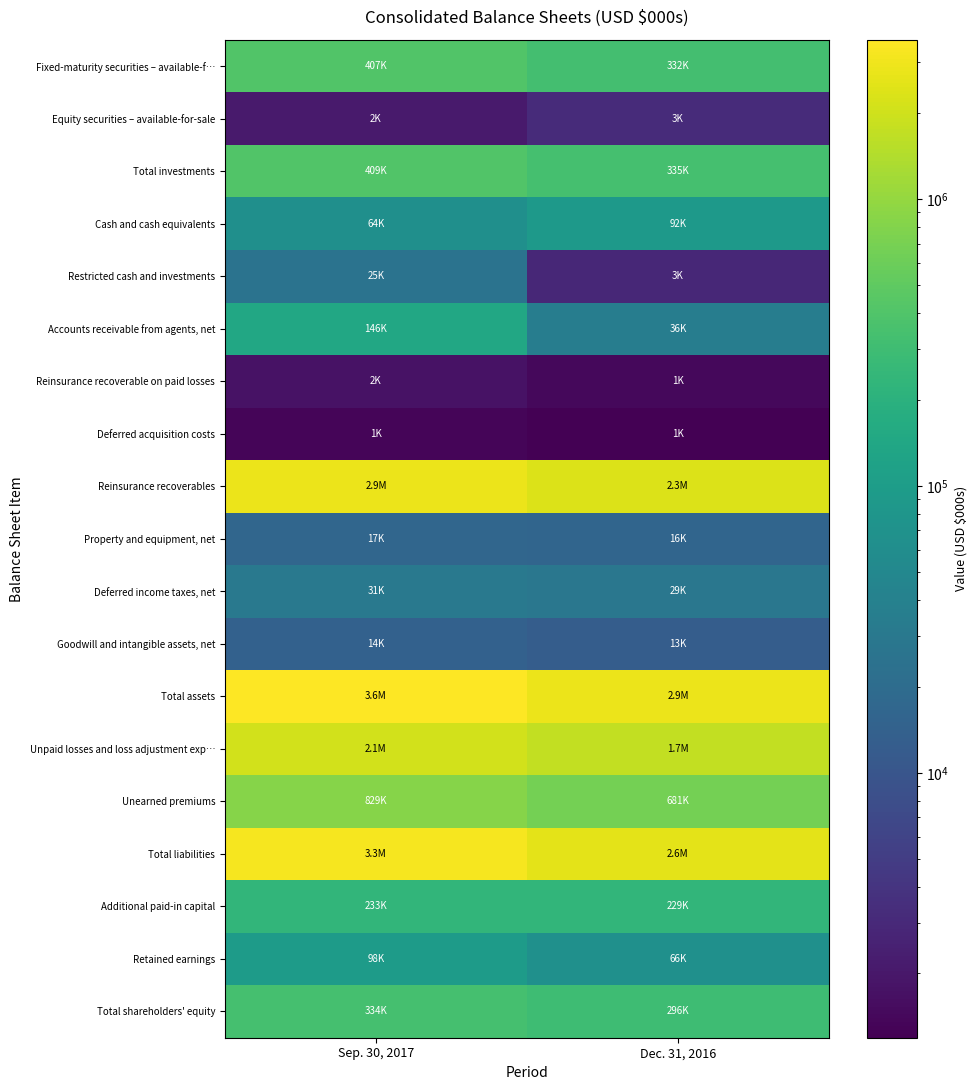

Which series has the largest range (max minus min)?

Total assets